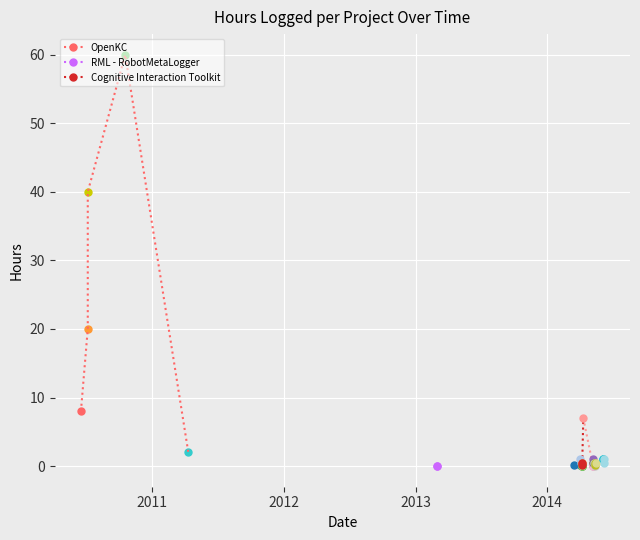

Is this an area chart (filled region under the line)?

No